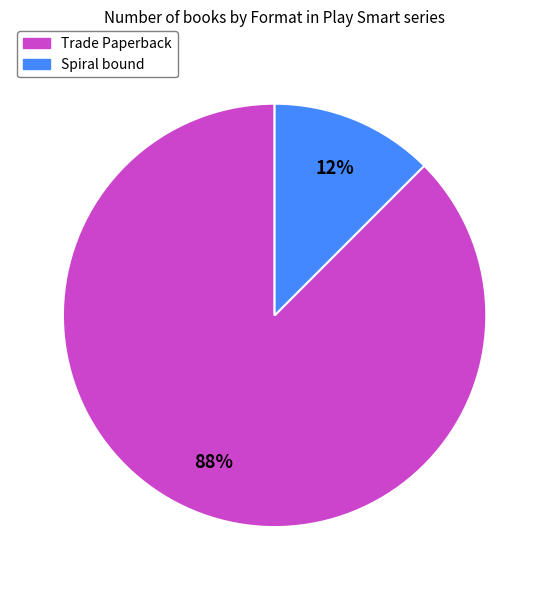

True or false: Spiral bound accounts for 4% of the total.

False